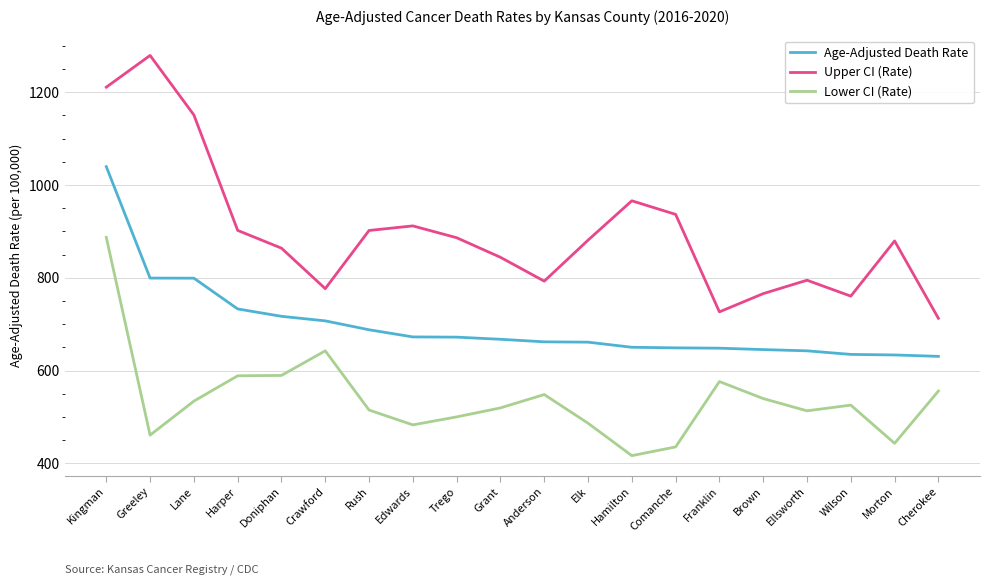

Does the chart display data point markers on the line(s)?

No